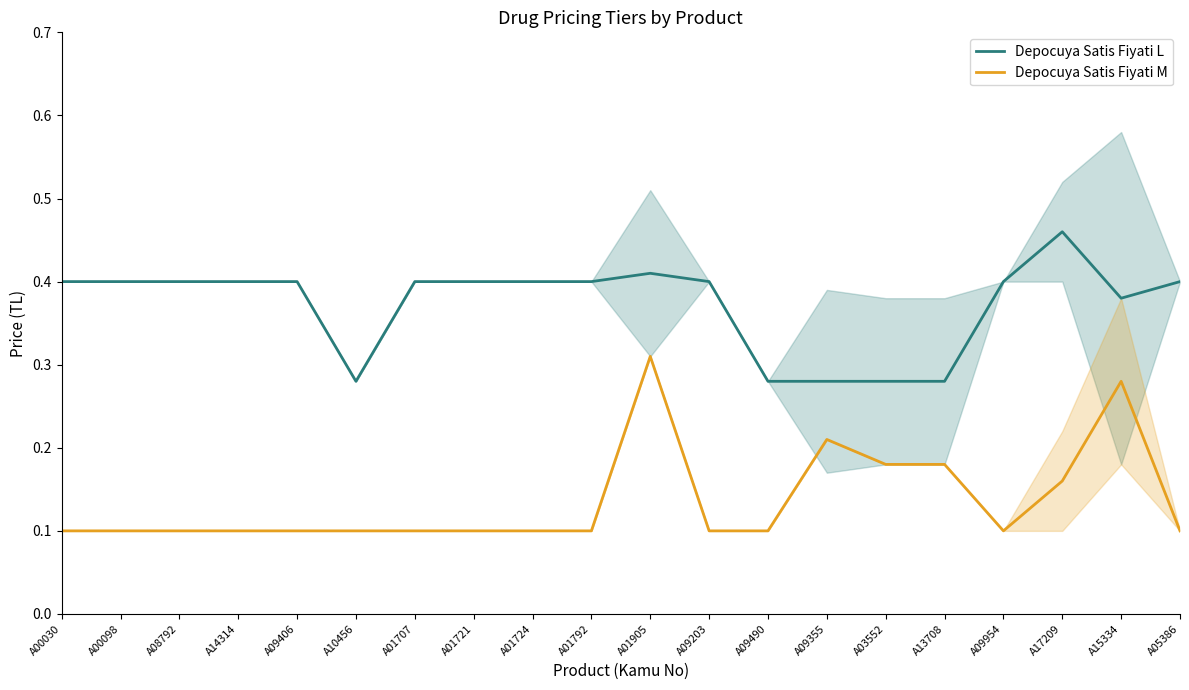

At A10456, list the series in order from largest to smallest.

Depocuya Satis Fiyati L, Depocuya Satis Fiyati M